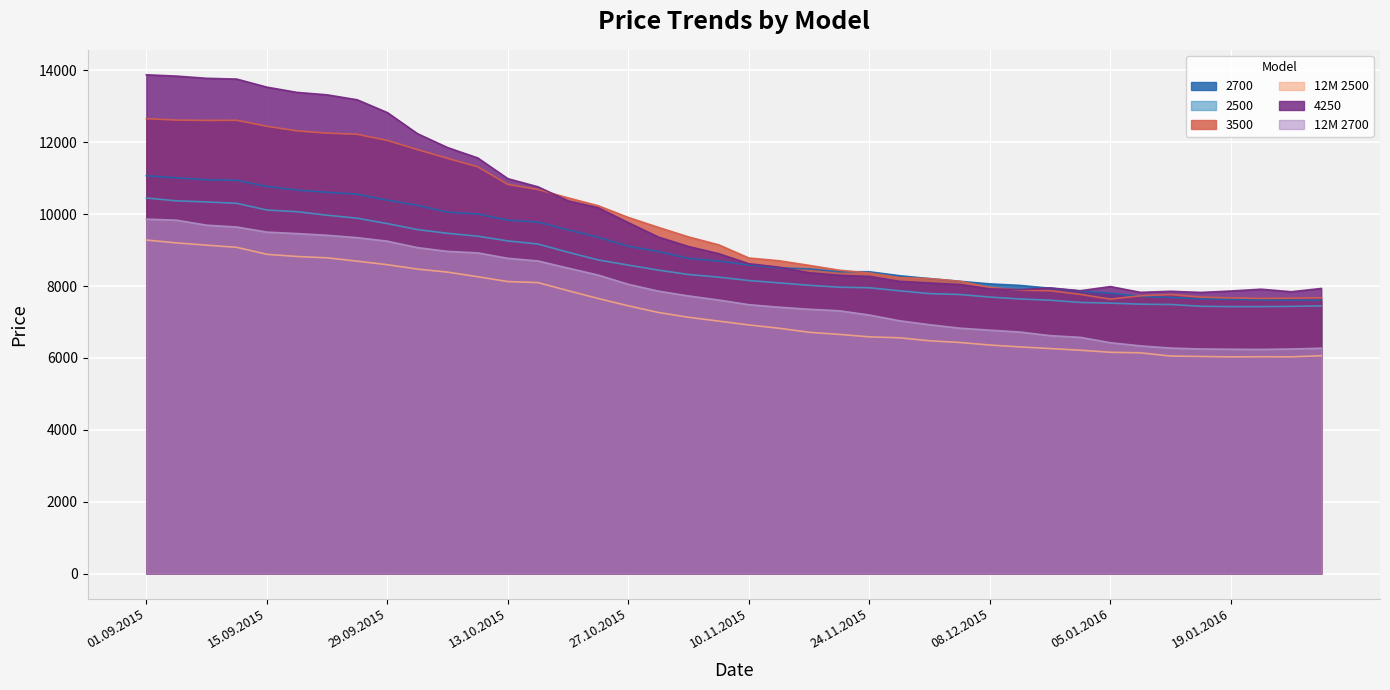

Reading left to right, transcribe all the data shown in this chart.

2700: 11070	11011	10959	10943	10771	10672	10608	10557	10390	10247	10057	10005	9833	9781	9562	9358	9107	8960	8770	8695	8584	8508	8478	8400	8398	8288	8207	8133	8061	8018	7941	7862	7803	7713	7682	7643	7632	7614	7603	7608
2500: 10450	10371	10341	10302	10116	10069	9971	9888	9738	9572	9467	9388	9256	9169	8941	8726	8583	8443	8321	8248	8154	8089	8022	7968	7953	7868	7790	7765	7693	7641	7607	7545	7525	7496	7487	7438	7428	7428	7436	7449
3500: 12658	12619	12609	12613	12446	12318	12256	12223	12053	11797	11554	11318	10829	10687	10454	10235	9909	9632	9367	9147	8781	8705	8576	8442	8363	8235	8208	8134	7963	7885	7871	7769	7636	7731	7764	7692	7671	7657	7663	7674
12M 2500: 9281	9201	9138	9078	8884	8823	8786	8693	8595	8473	8388	8260	8125	8097	7872	7654	7451	7265	7131	7025	6918	6827	6714	6656	6587	6561	6478	6431	6359	6307	6262	6215	6158	6143	6053	6042	6030	6034	6031	6062
4250: 13879	13842	13781	13759	13535	13389	13321	13183	12827	12240	11853	11565	10988	10762	10371	10180	9765	9363	9100	8902	8622	8527	8371	8301	8269	8132	8086	8045	7923	7901	7949	7870	7986	7825	7855	7823	7862	7913	7842	7933
12M 2700: 9862	9833	9694	9643	9502	9461	9413	9347	9249	9070	8965	8924	8772	8699	8500	8305	8049	7858	7725	7611	7482	7412	7355	7313	7194	7035	6924	6829	6773	6721	6621	6573	6424	6336	6275	6250	6242	6237	6249	6270